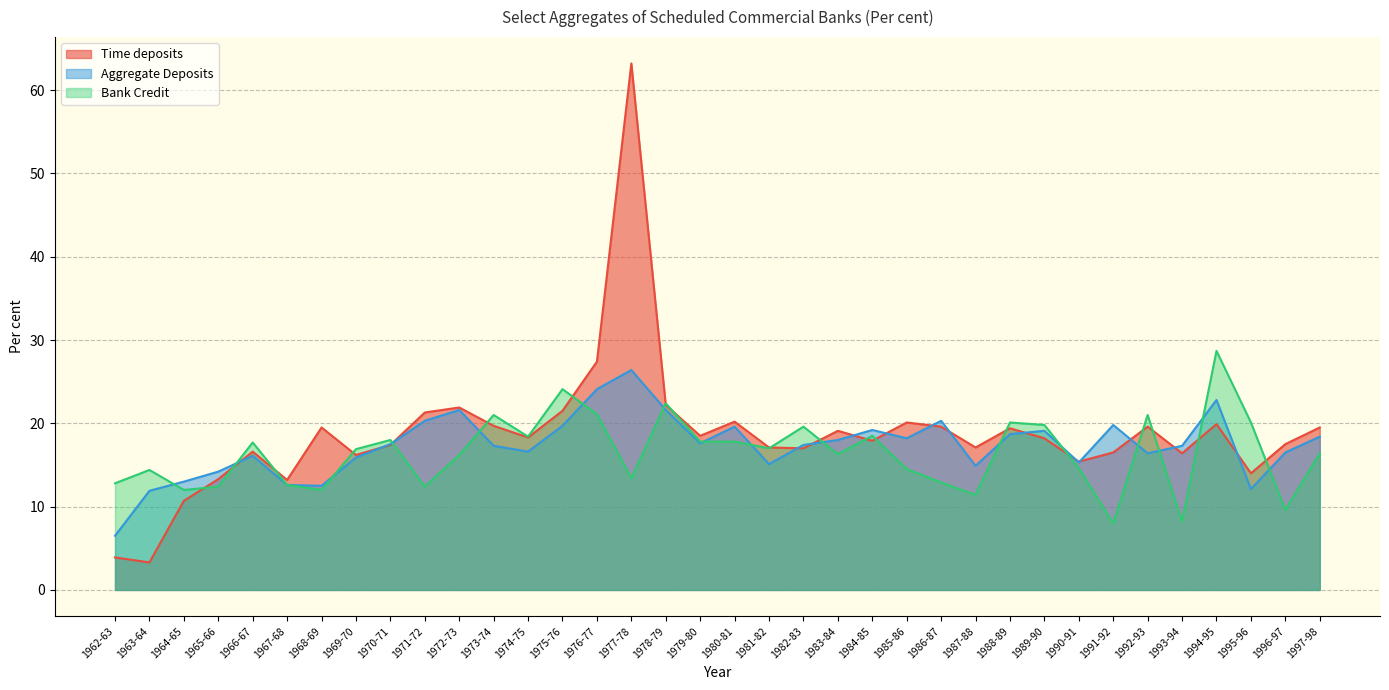

What are all the series names shown in the legend?

Time deposits, Aggregate Deposits, Bank Credit